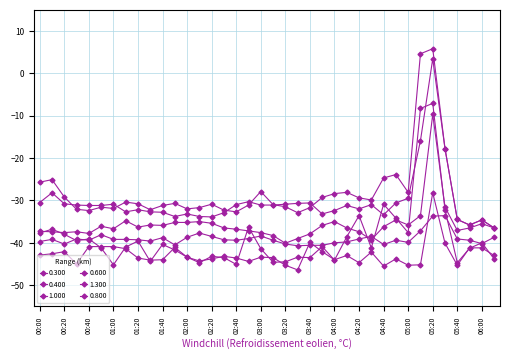

Is this an area chart (filled region under the line)?

No